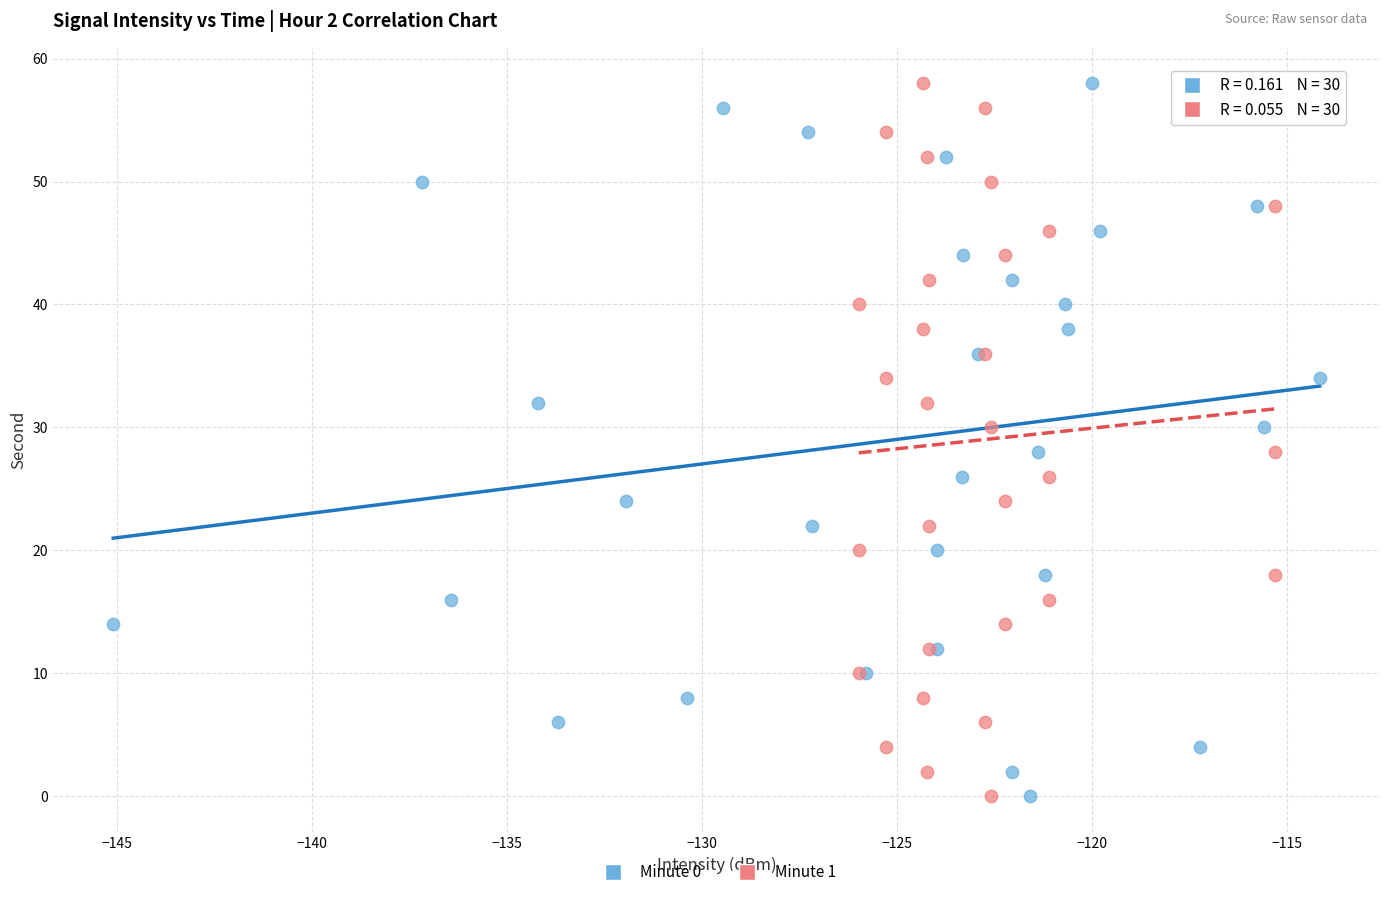

What are all the series names shown in the legend?

Minute 0, Minute 1